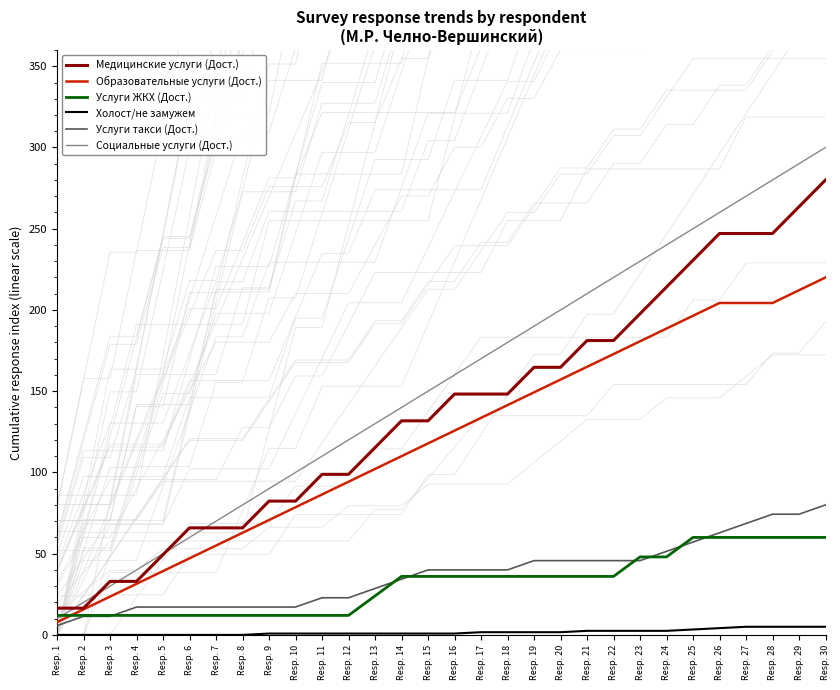

Which series has the widest spread of values?

Социальные услуги (Дост.)